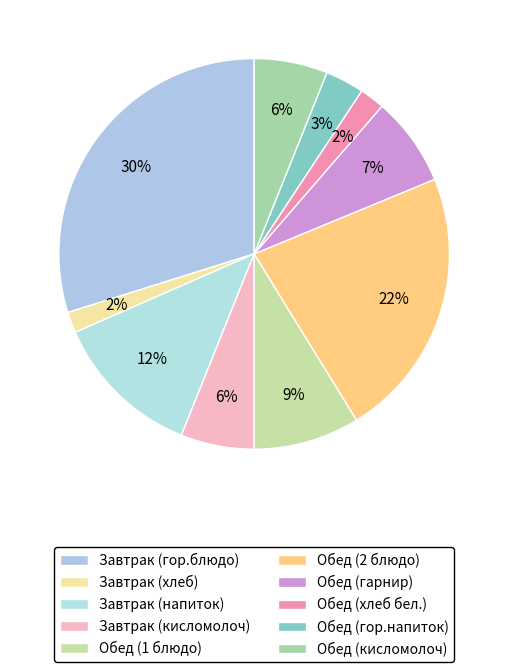

To the nearest percent, what is the combined percentage of Завтрак (кисломолоч) and Обед (хлеб бел.)?

8%